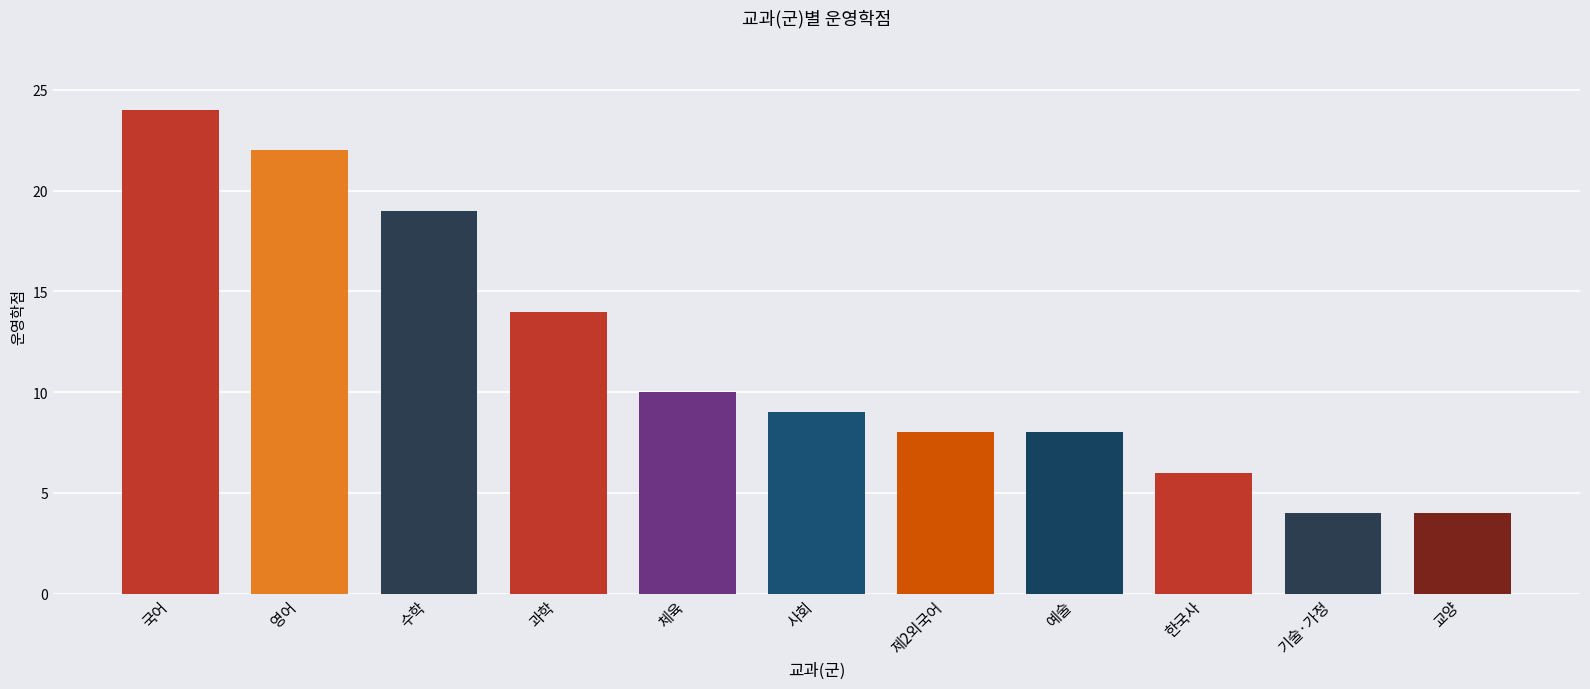

Reading left to right, extract all data points from this chart.

국어=24	영어=22	수학=19	과학=14	체육=10	사회=9	제2외국어=8	예술=8	한국사=6	기술·가정=4	교양=4